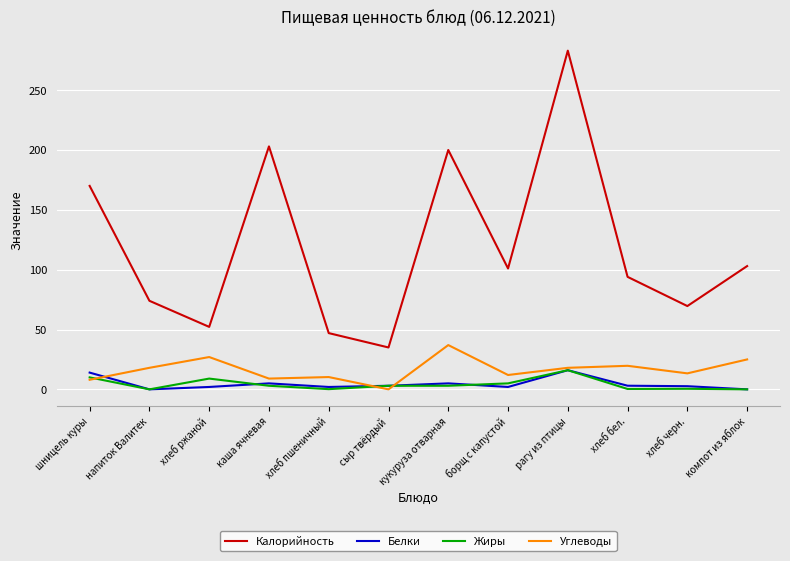

What is the maximum value for Жиры?

16.0